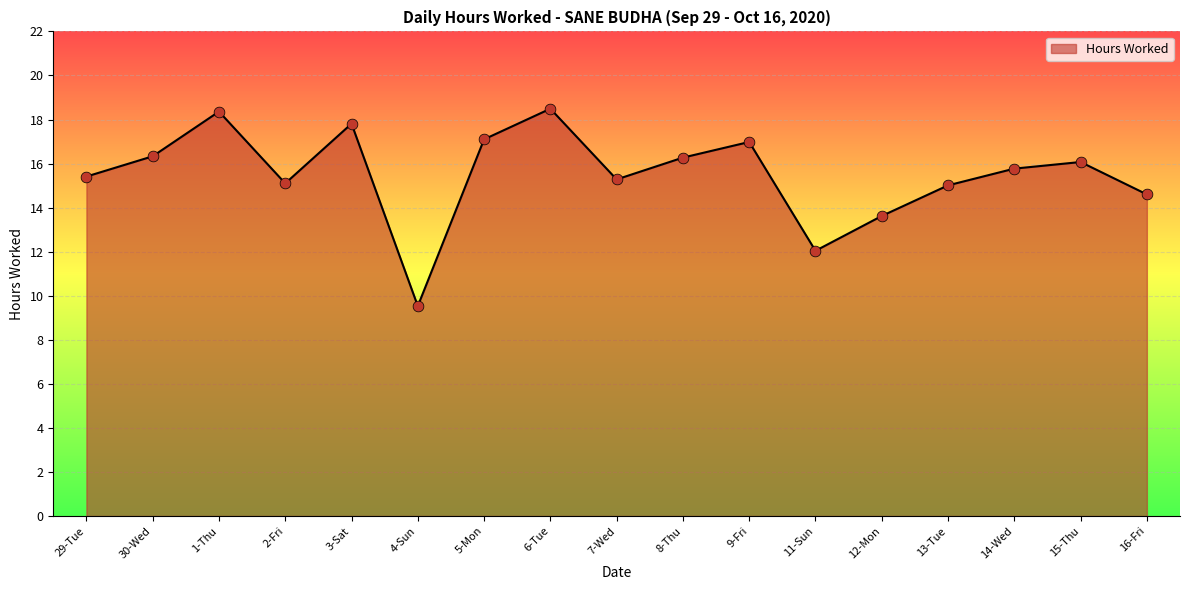

What is the change in value from 30-Wed to 8-Thu?

-0.1